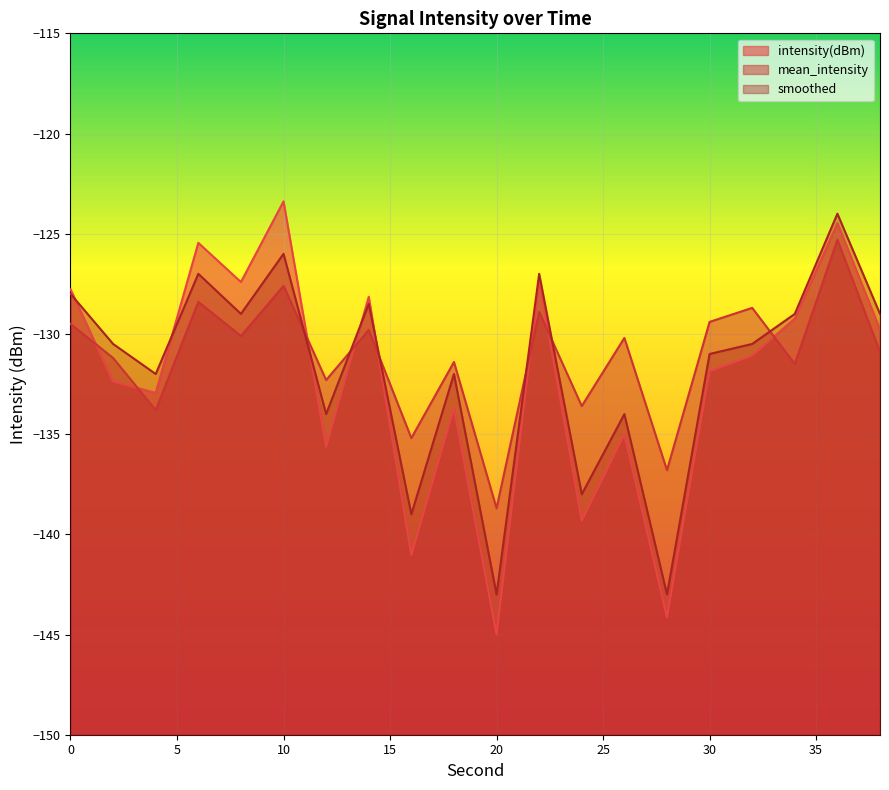

Where is intensity(dBm) nearest to the value -134?

18